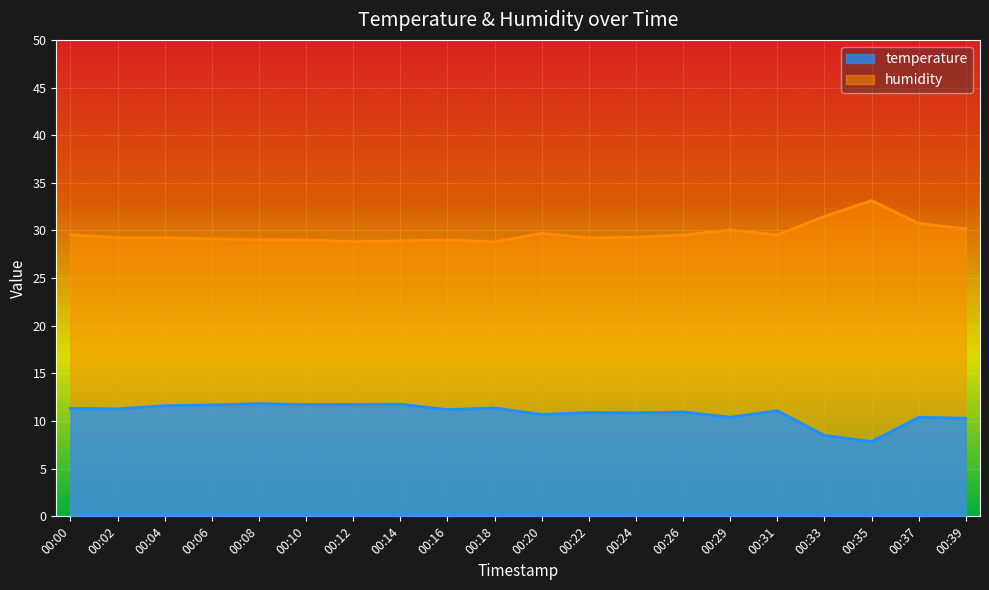

What is the sum of all humidity values?

593.6